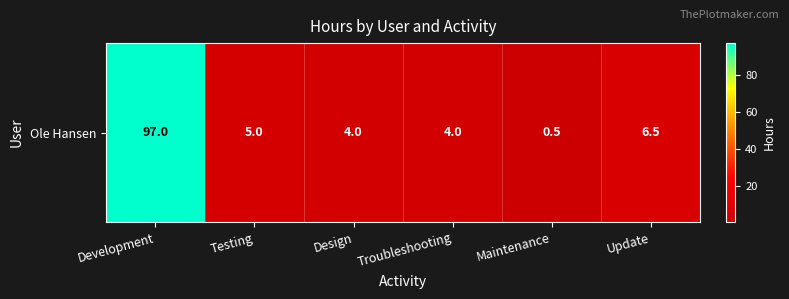

The value at Development is 61.1. True or false?

False